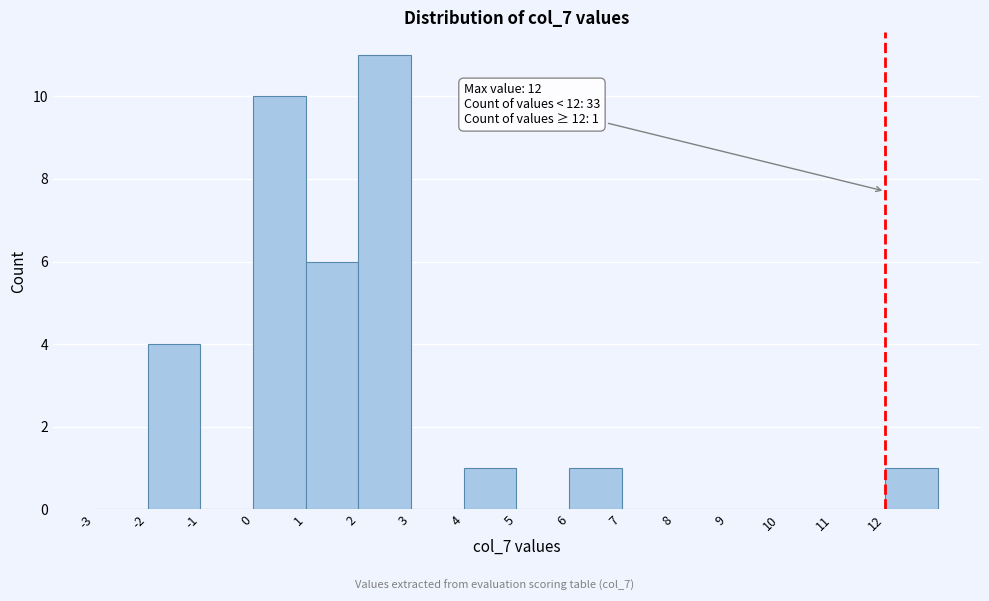

Which range on the x-axis has the tallest bar?

2 to 3